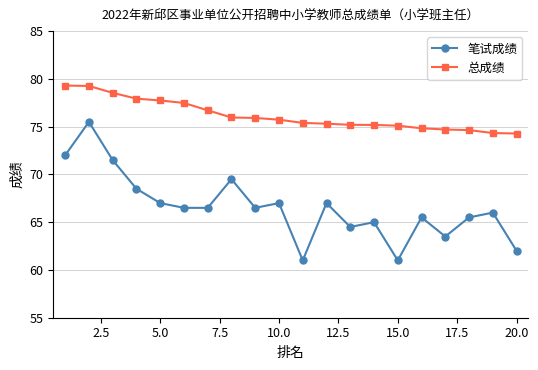

Which series has the widest spread of values?

笔试成绩